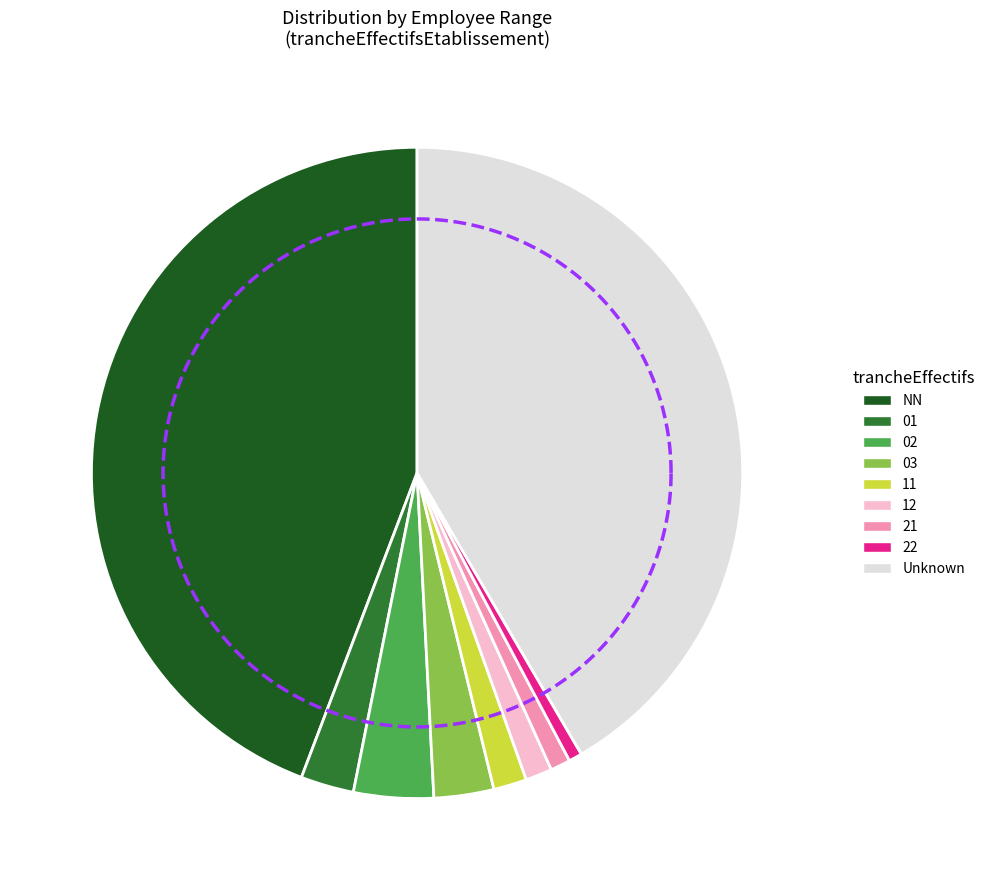

True or false: 02 accounts for 17% of the total.

False